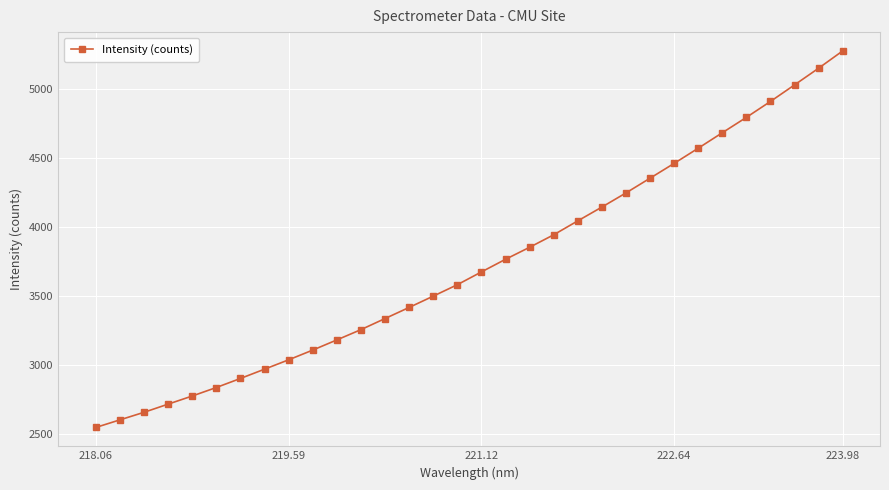

What is the value of the 29th point from the left?

4911.2